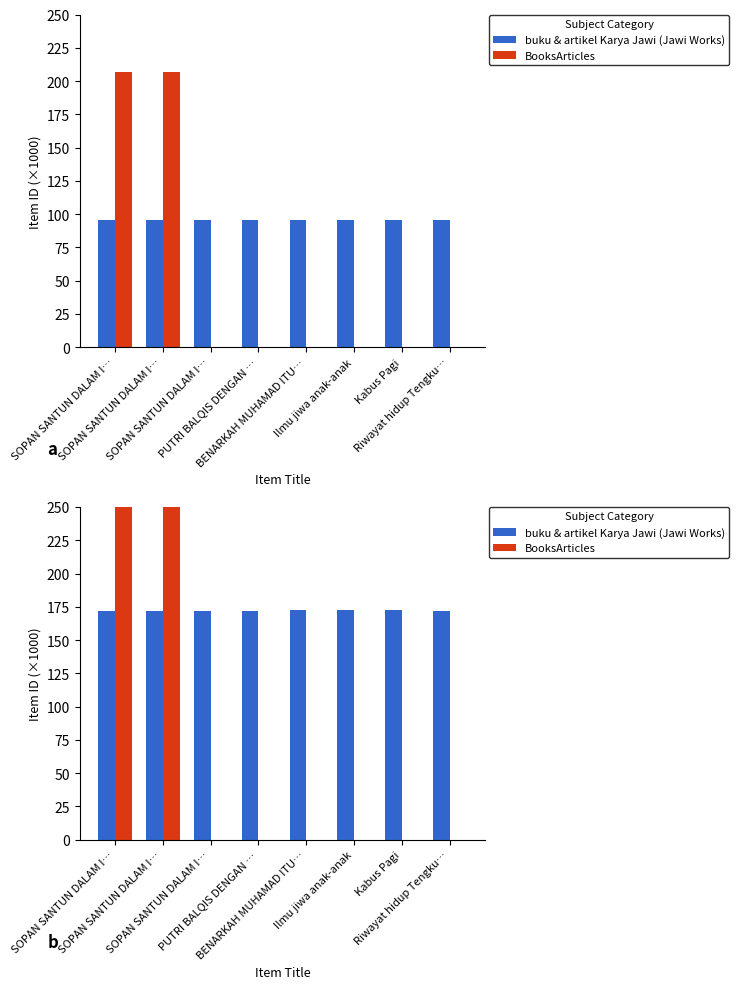

What is the spread (max minus min) of values at Kabus Pagi?

172.3